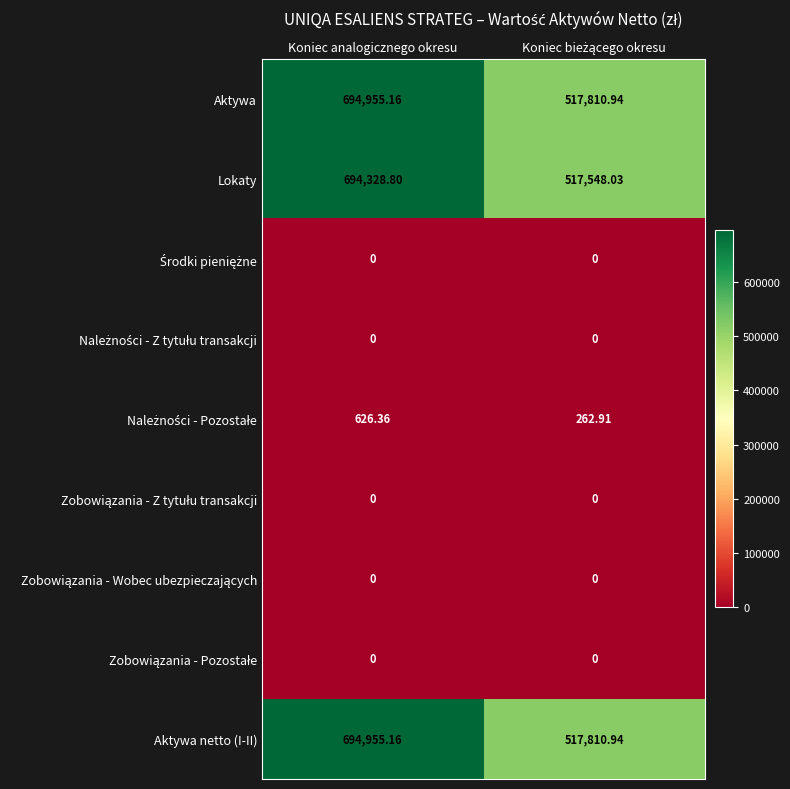

At which category is the sum across all series the highest?

Koniec analogicznego okresu